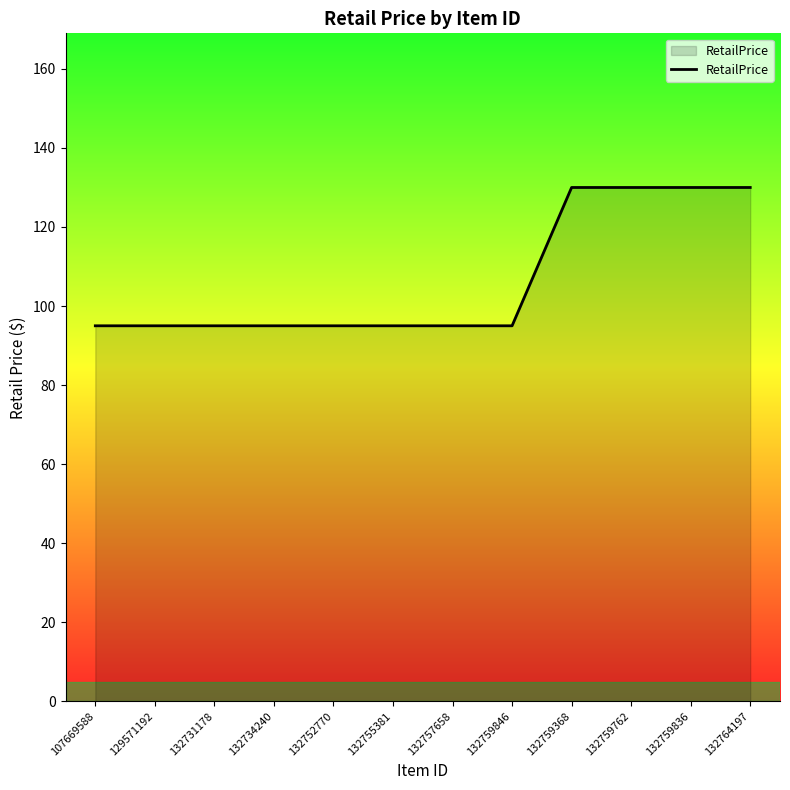

What is the minimum value shown in the chart?

95.0